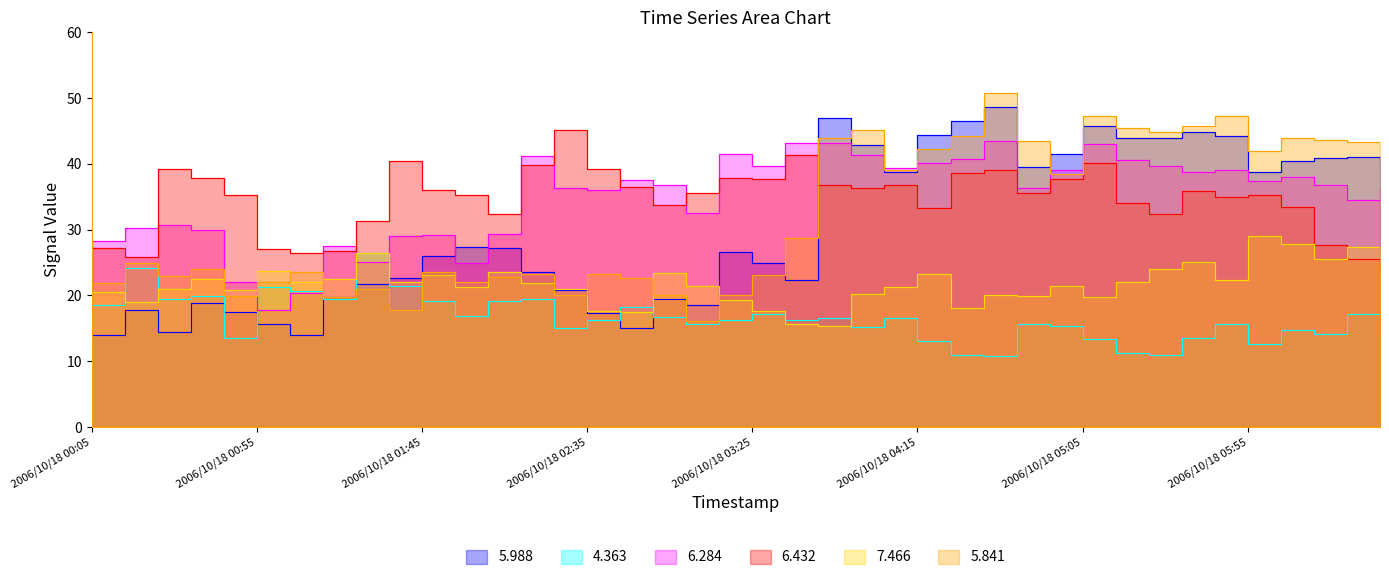

What is the average value of the 5.988 series?

30.5